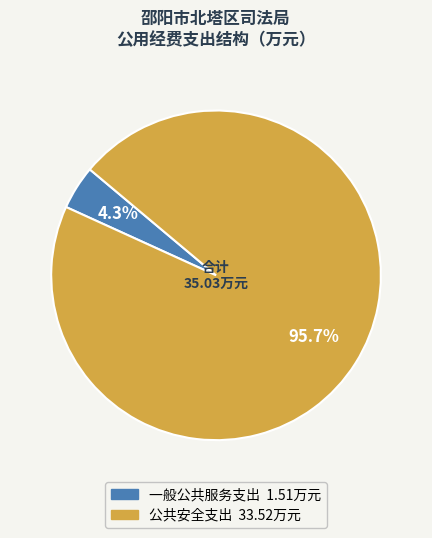

How many slices are in this pie chart?

2